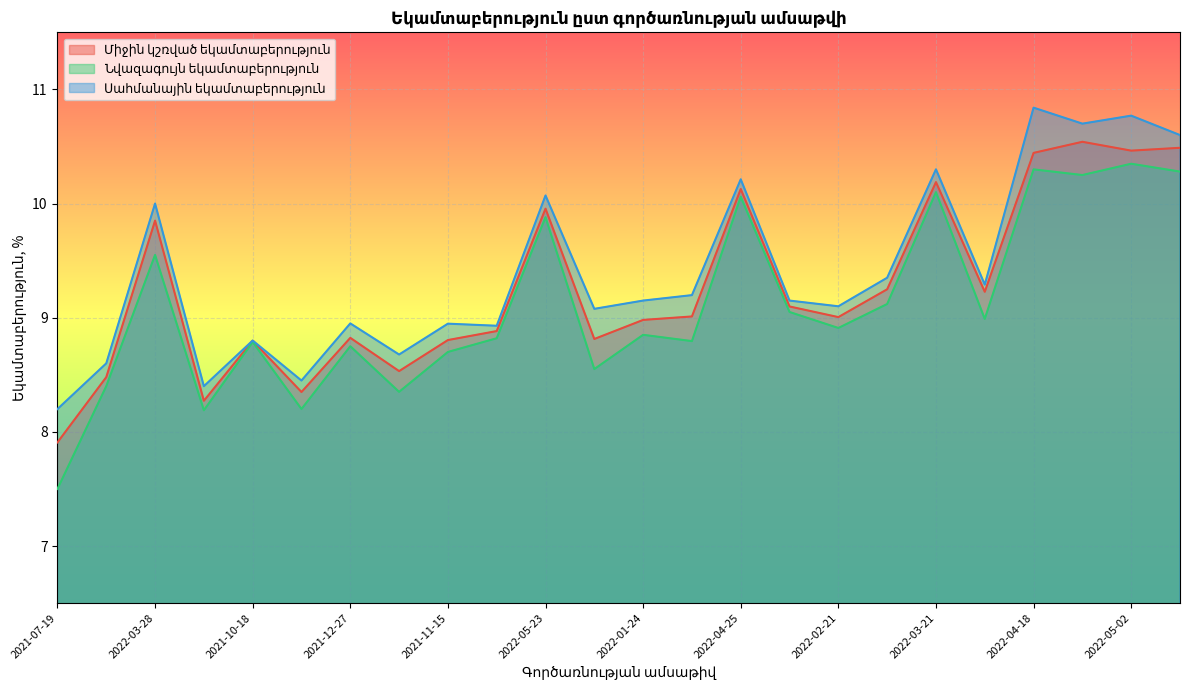

How many lines are shown in the chart?

3